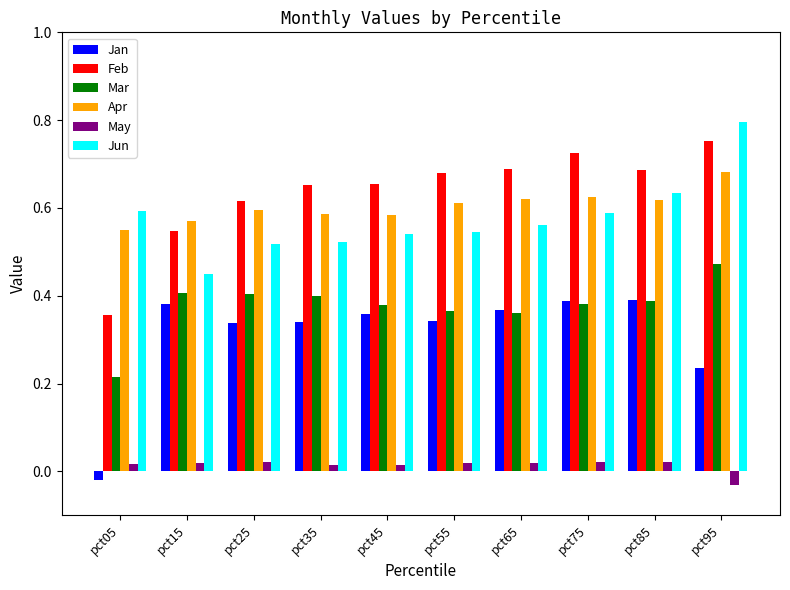

Which series has the largest range (max minus min)?

Jan